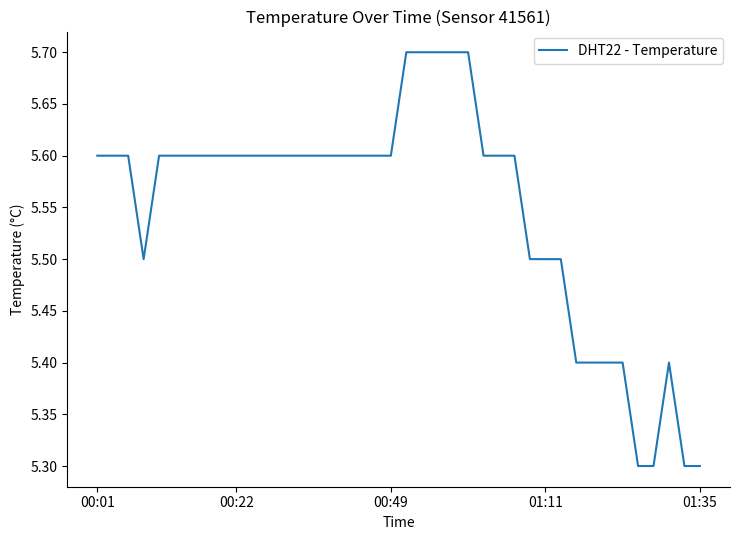

What is the difference between the maximum and minimum values?

0.4